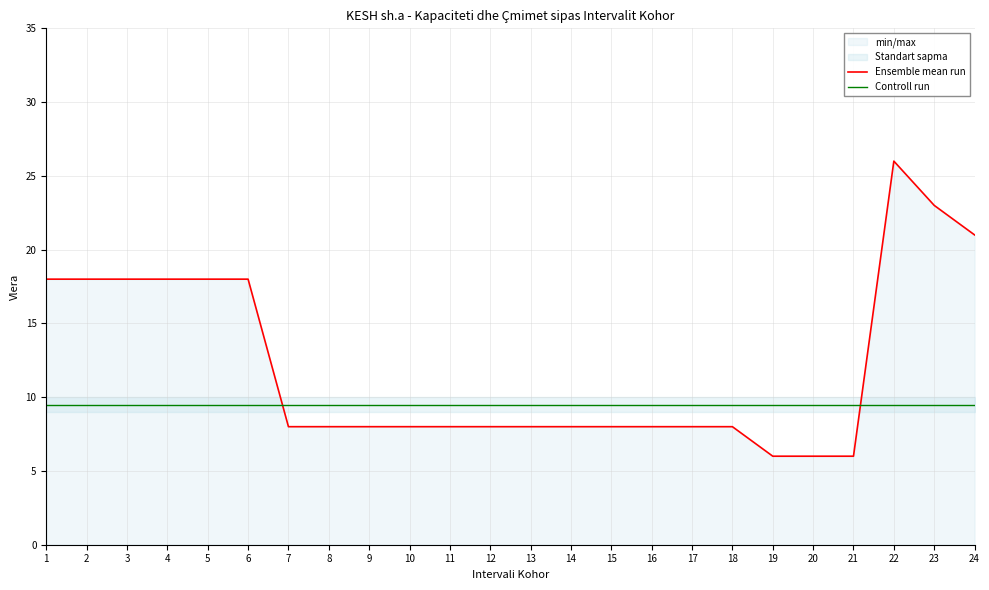

Which category has the lowest value across all series?

19